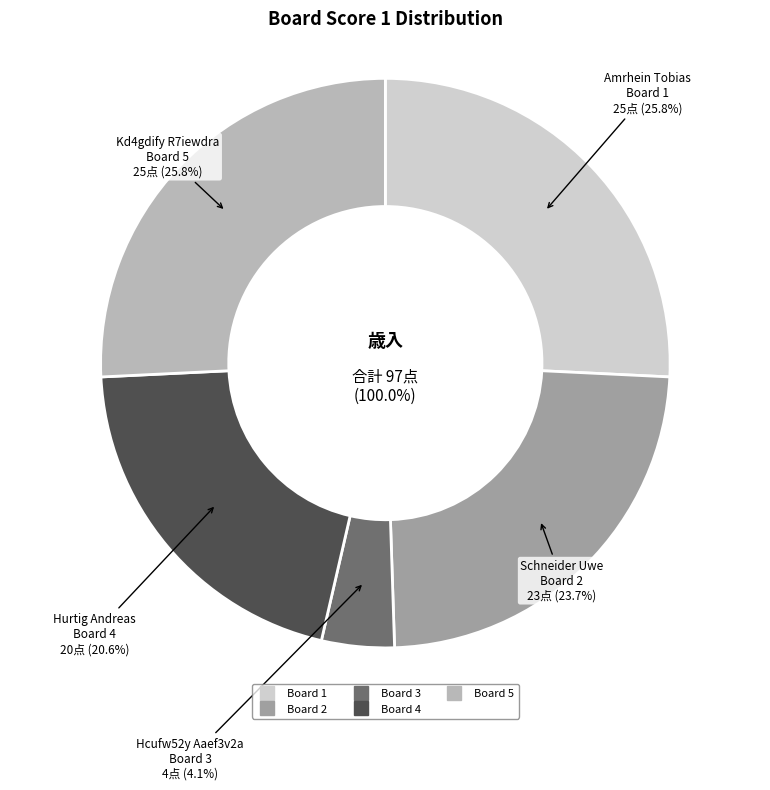

True or false: Board 5 accounts for 26% of the total.

True